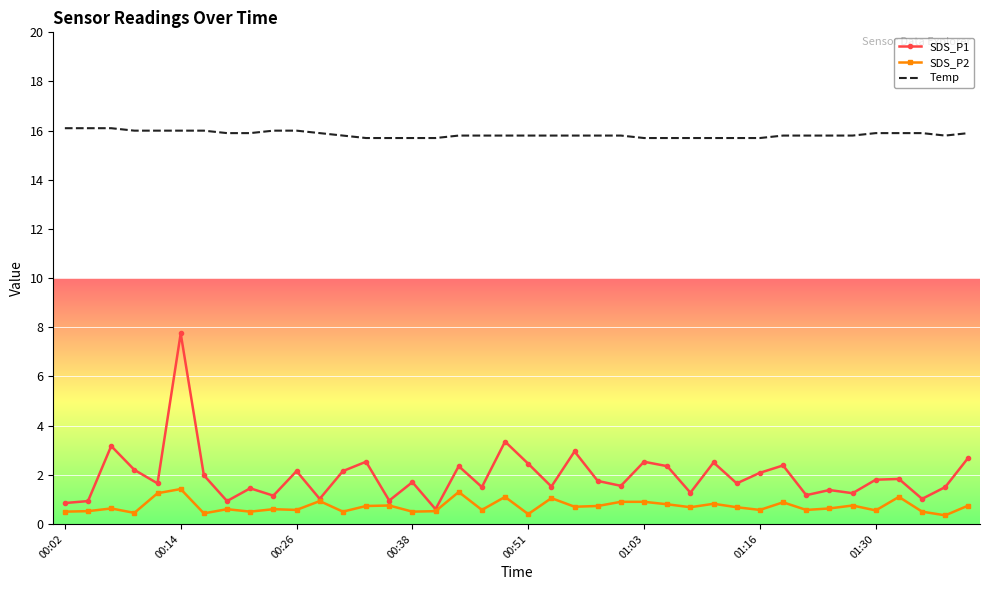

Which series has the largest total across all categories?

Temp